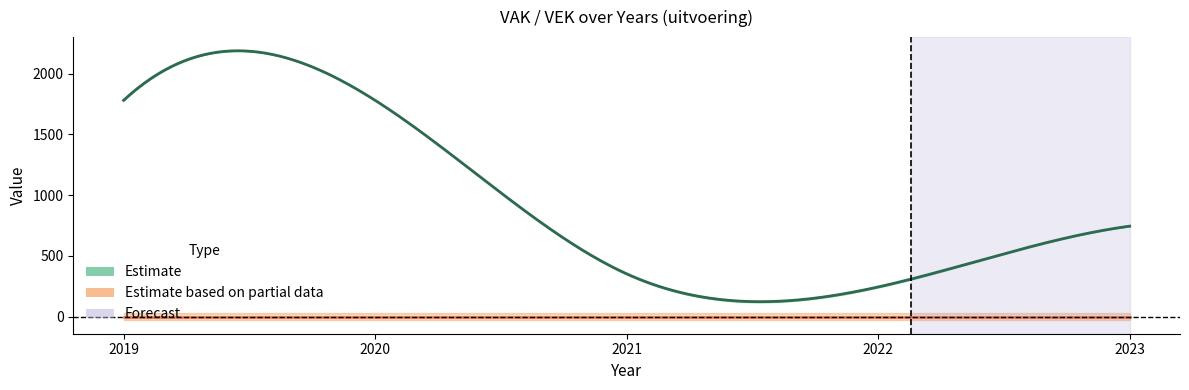

Reading left to right, what are all the values shown in this chart?

VAK: 2019=1780	2020=1780	2021=355	2022=241	2023=744
VEK: 2019=1780	2020=1780	2021=349	2022=247	2023=745
VRK: 2019=0	2020=0	2021=0	2022=0	2023=0